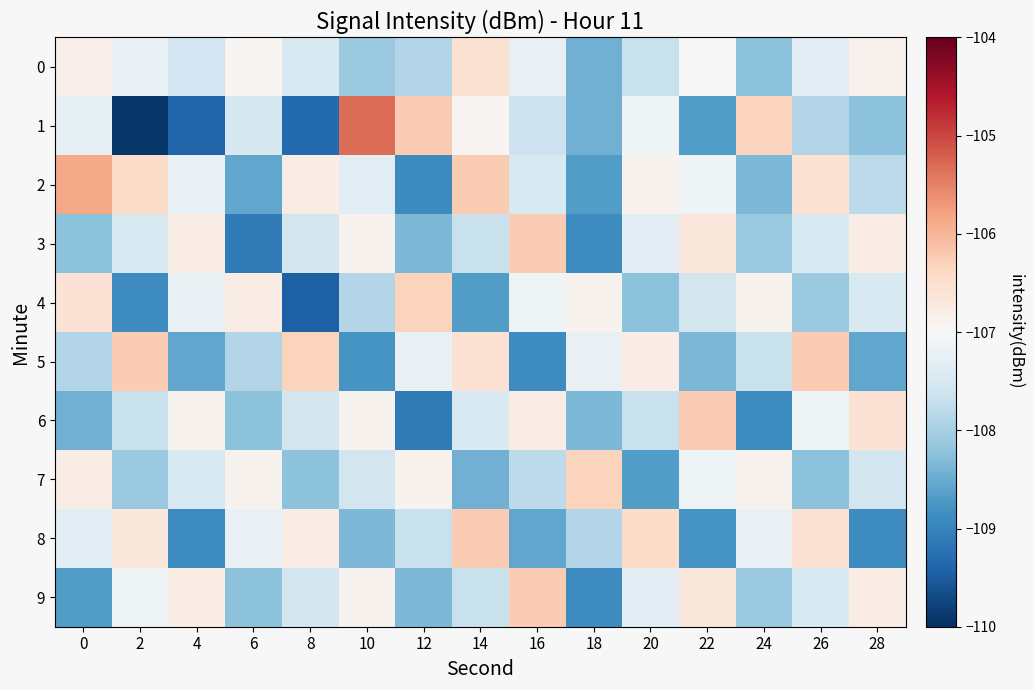

Reading right to left, what are all the values shown in this chart?

0: 28=-106.9	26=-107.3	24=-108.2	22=-107.0	20=-107.7	18=-108.5	16=-107.2	14=-106.5	12=-107.9	10=-108.1	8=-107.5	6=-106.9	4=-107.6	2=-107.2	0=-106.8
1: 28=-108.2	26=-107.9	24=-106.3	22=-108.7	20=-107.1	18=-108.5	16=-107.6	14=-107.0	12=-106.2	10=-105.3	8=-109.3	6=-107.5	4=-109.4	2=-109.9	0=-107.3
2: 28=-107.8	26=-106.6	24=-108.3	22=-107.1	20=-106.9	18=-108.7	16=-107.5	14=-106.2	12=-108.9	10=-107.3	8=-106.8	6=-108.6	4=-107.2	2=-106.5	0=-105.9
3: 28=-106.8	26=-107.5	24=-108.1	22=-106.7	20=-107.3	18=-108.9	16=-106.2	14=-107.7	12=-108.3	10=-106.9	8=-107.6	6=-109.1	4=-106.8	2=-107.5	0=-108.2
4: 28=-107.5	26=-108.1	24=-106.9	22=-107.6	20=-108.2	18=-106.9	16=-107.1	14=-108.7	12=-106.3	10=-107.9	8=-109.5	6=-106.8	4=-107.2	2=-108.9	0=-106.6
5: 28=-108.6	26=-106.2	24=-107.7	22=-108.3	20=-106.8	18=-107.2	16=-108.9	14=-106.6	12=-107.2	10=-108.8	8=-106.3	6=-107.9	4=-108.6	2=-106.2	0=-107.9
6: 28=-106.6	26=-107.1	24=-108.9	22=-106.2	20=-107.7	18=-108.3	16=-106.8	14=-107.5	12=-109.1	10=-106.9	8=-107.6	6=-108.2	4=-106.9	2=-107.7	0=-108.5
7: 28=-107.6	26=-108.2	24=-106.9	22=-107.1	20=-108.7	18=-106.3	16=-107.8	14=-108.5	12=-106.9	10=-107.6	8=-108.2	6=-106.9	4=-107.5	2=-108.1	0=-106.8
8: 28=-108.9	26=-106.6	24=-107.2	22=-108.8	20=-106.5	18=-107.9	16=-108.6	14=-106.2	12=-107.7	10=-108.3	8=-106.8	6=-107.2	4=-108.9	2=-106.7	0=-107.3
9: 28=-106.8	26=-107.5	24=-108.1	22=-106.7	20=-107.3	18=-108.9	16=-106.2	14=-107.7	12=-108.3	10=-106.9	8=-107.6	6=-108.2	4=-106.8	2=-107.1	0=-108.7